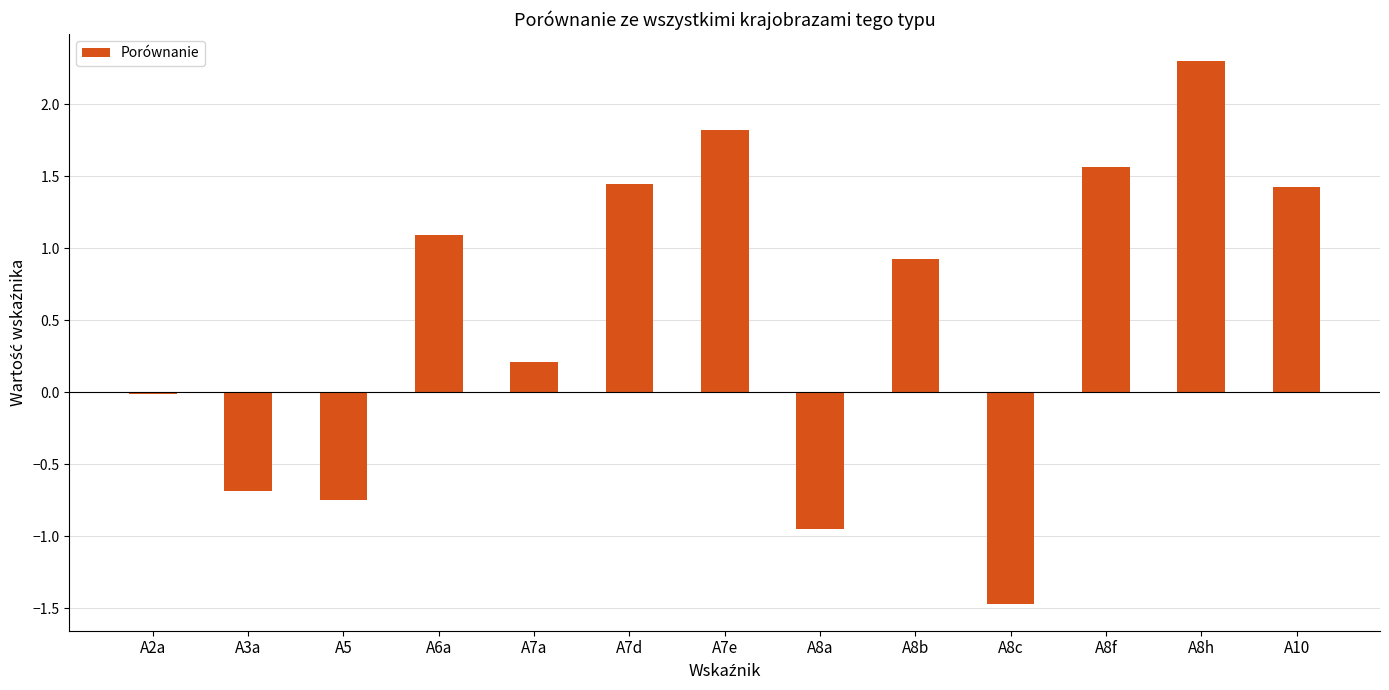

What is the sum of all values?

6.9